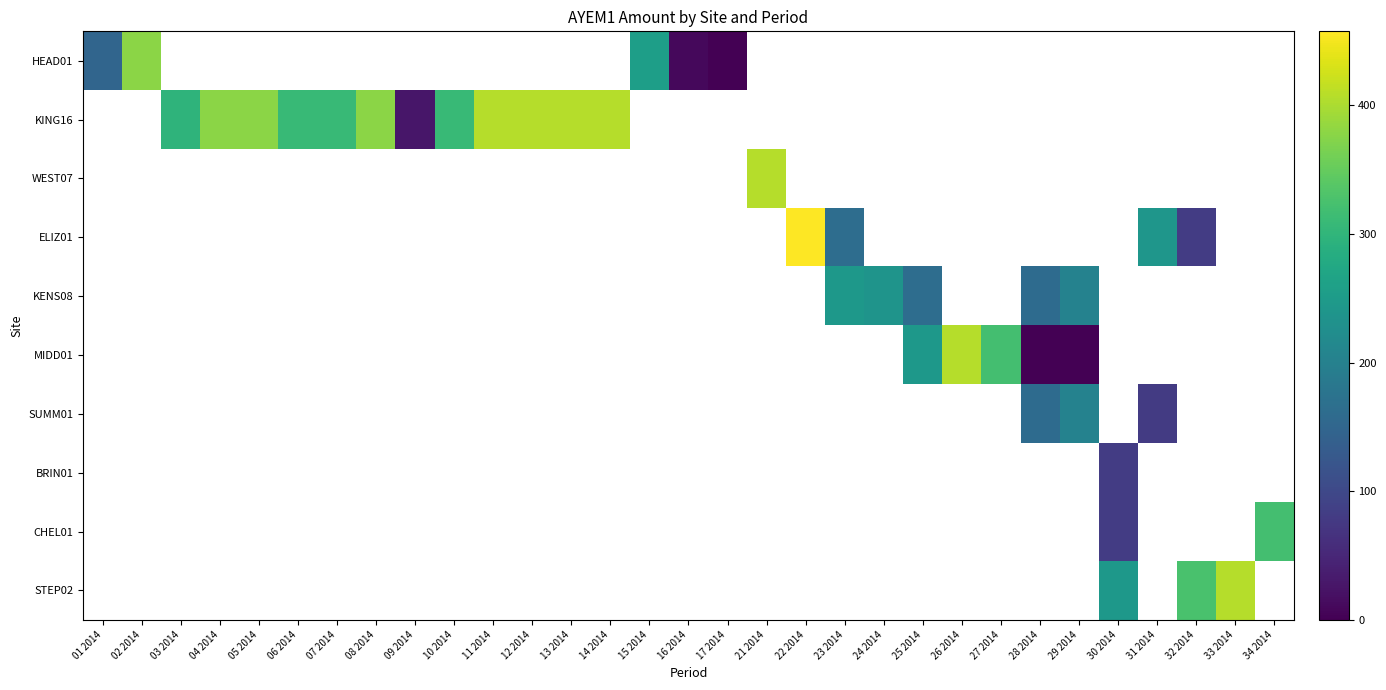

What is the greatest value displayed?

457.4